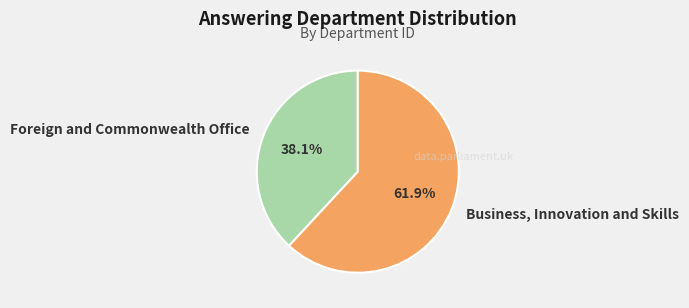

To the nearest percent, what is the difference between the largest and smallest slice percentages?

24%